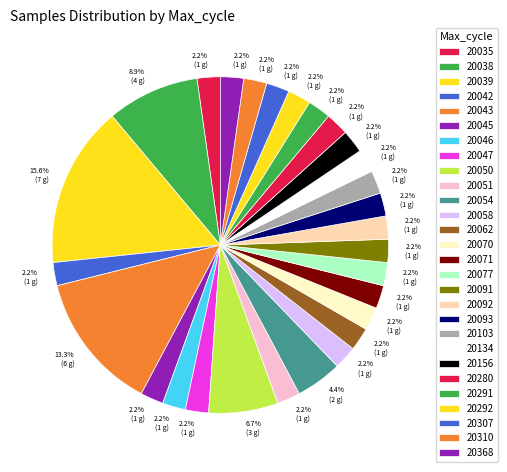

What is the largest slice in the pie chart?

20039